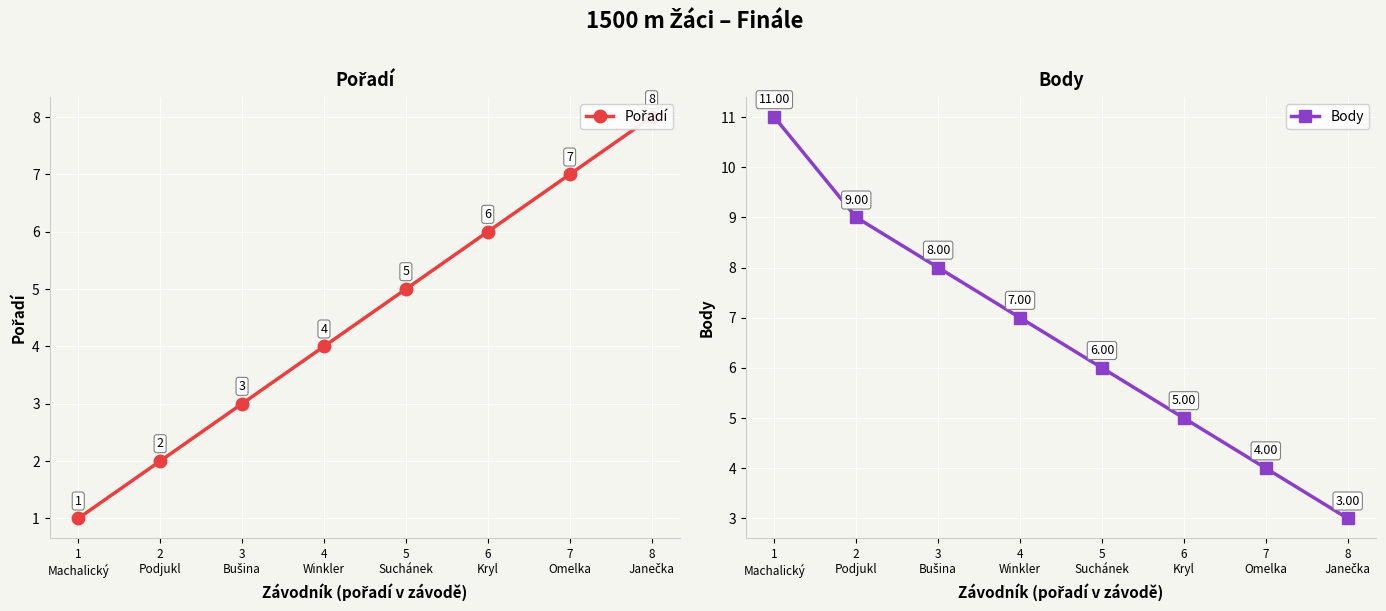

What is the label of the 6th point from the left?

6
Kryl